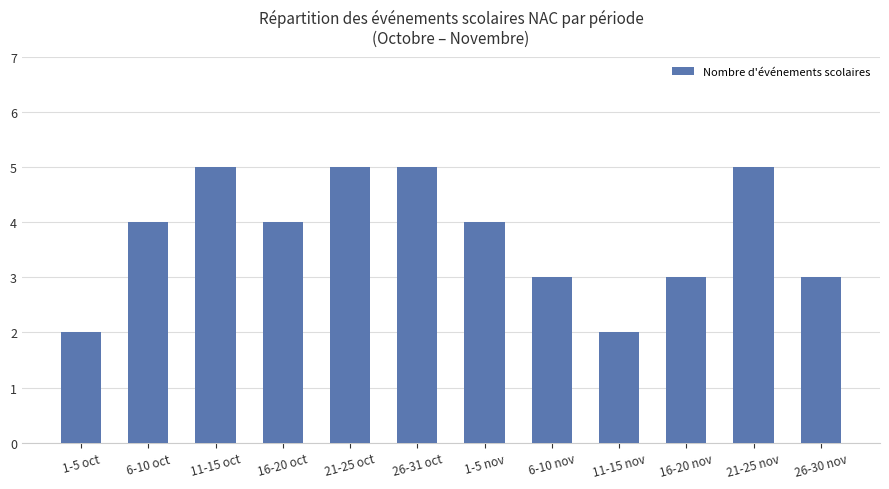

What is the sum of the values at 1-5 nov and 21-25 nov?

9